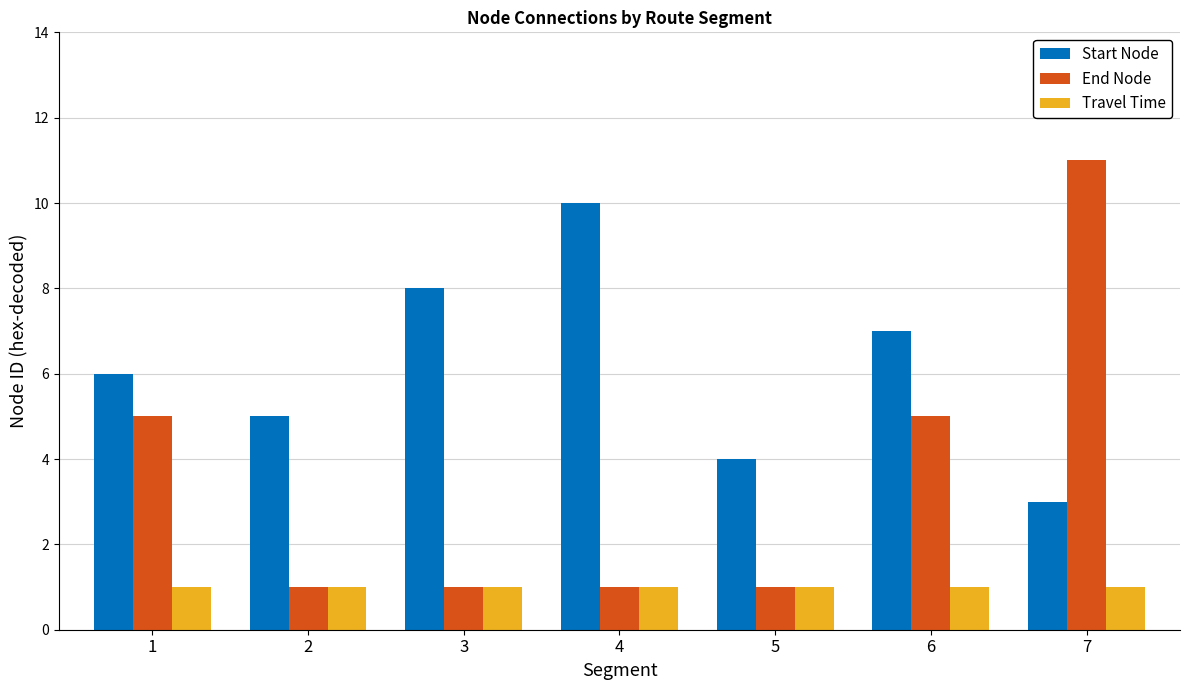

At 7, list the series in order from smallest to largest.

Travel Time, Start Node, End Node